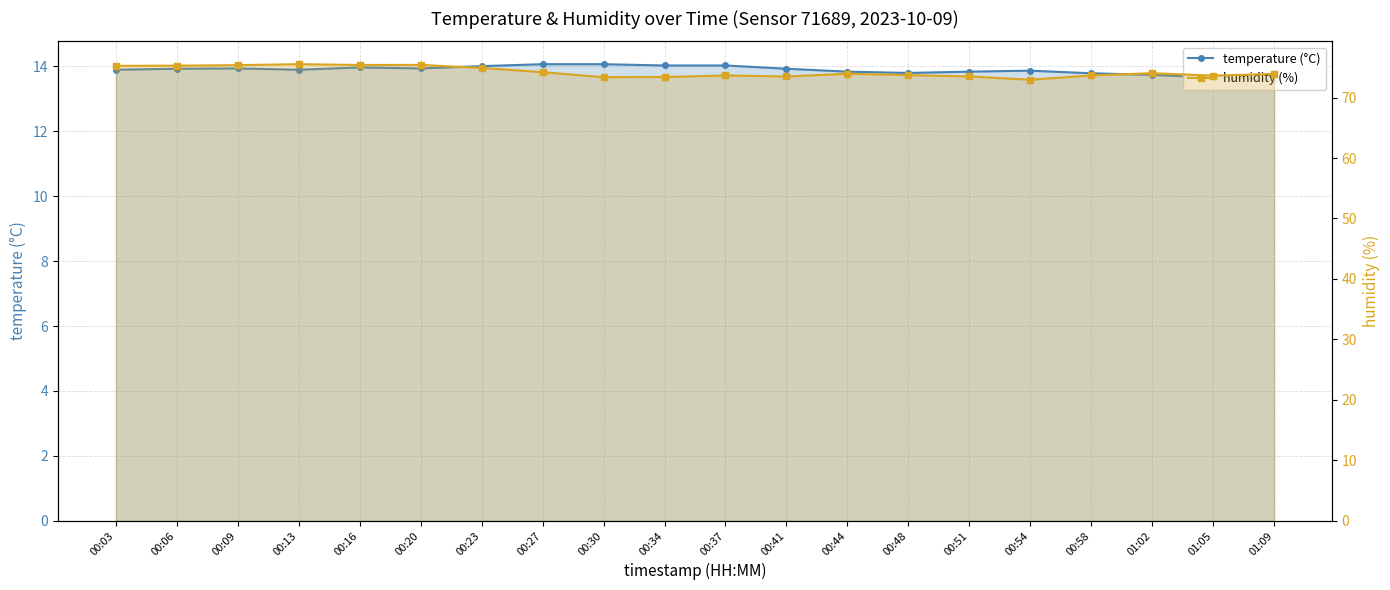

What is the total value across all series at 00:03?

89.2